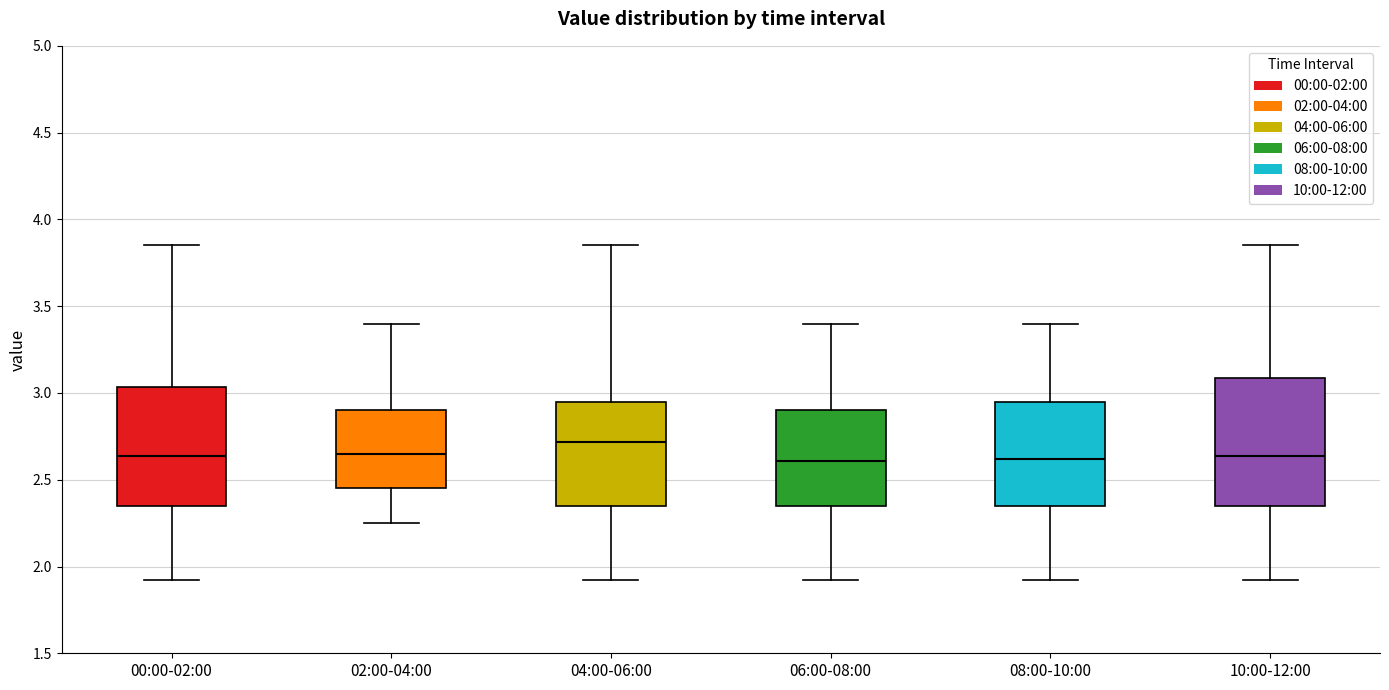

Where is the upper edge of the box for 08:00-10:00 on the y-axis? The values are not printed on the chart, so give them approximately, as read against the axis.

2.95